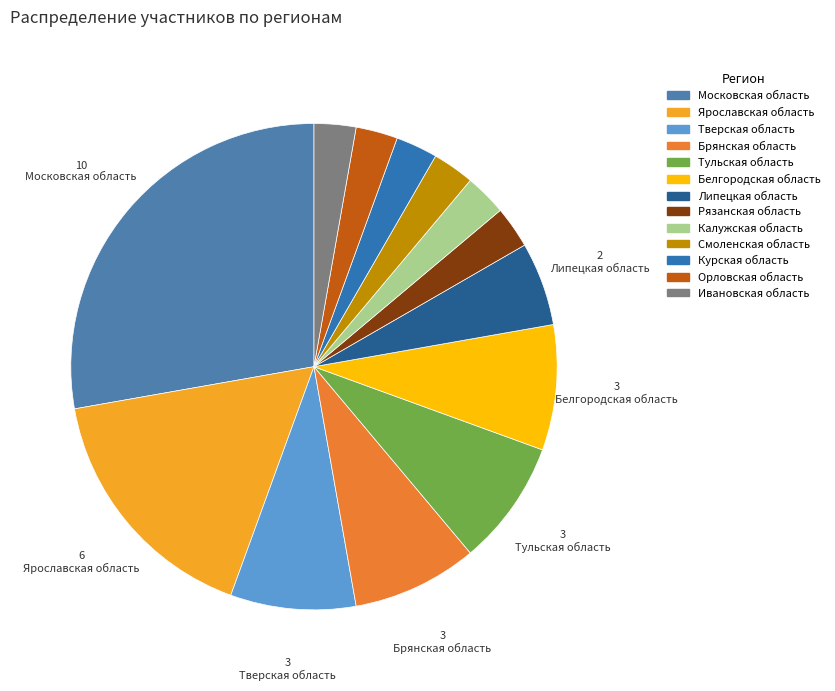

Which category has the smallest portion of the pie?

Рязанская область